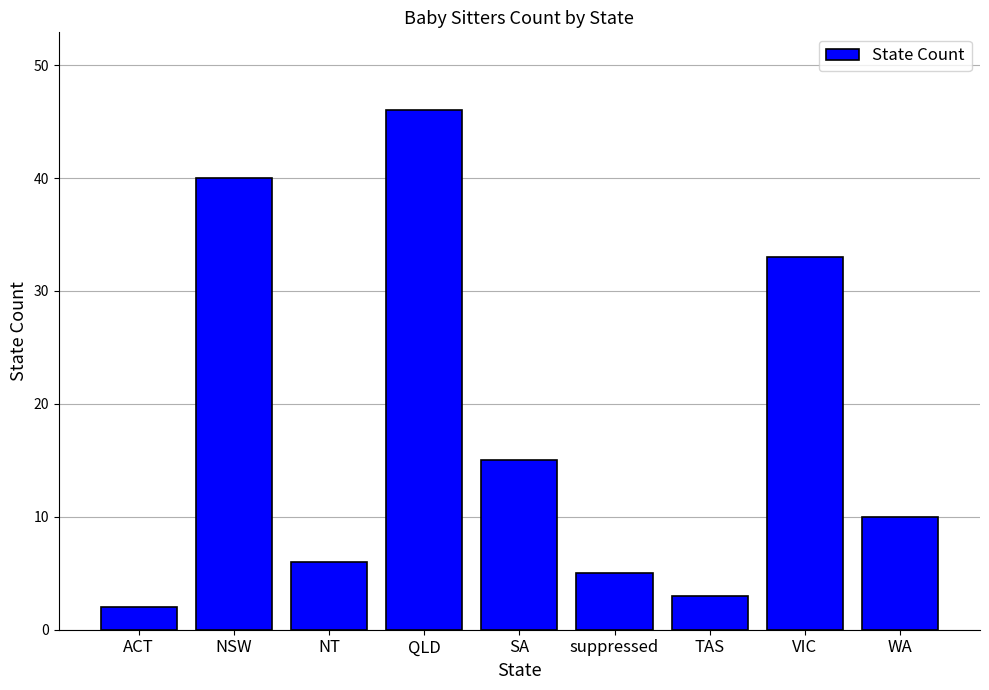

List the labels in order of value, smallest first.

ACT, TAS, suppressed, NT, WA, SA, VIC, NSW, QLD